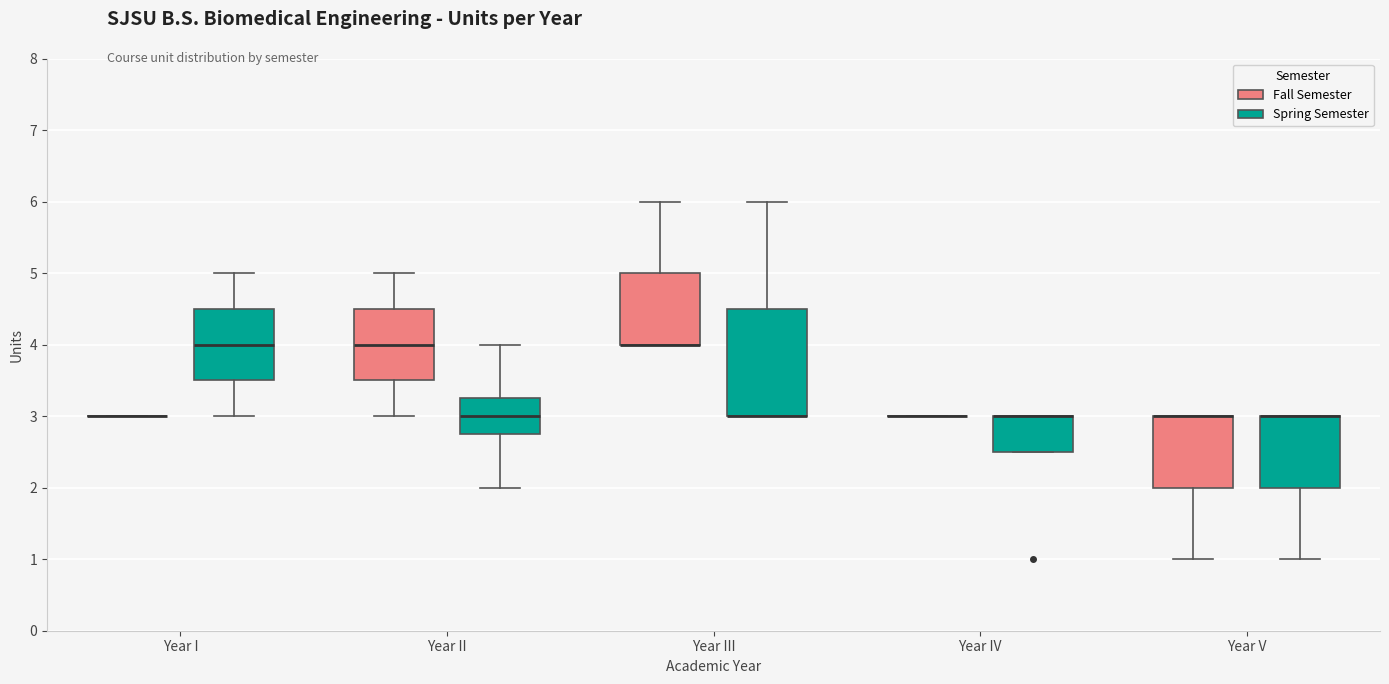

Reading left to right, transcribe this box plot: for each box, give where its median line is, the range the box spans, and where its two whiskers end, as read against the y-axis. The values are not printed on the chart, so give them approximately, as read against the axis.

Year I (Fall Semester): box collapsed to a line at 3.0, whiskers 3.0 to 3.0
Year I (Spring Semester): median 4.0, box 3.5 to 4.5, whiskers 3.0 to 5.0
Year II (Fall Semester): median 4.0, box 3.5 to 4.5, whiskers 3.0 to 5.0
Year II (Spring Semester): median 3.0, box 2.8 to 3.3, whiskers 2.0 to 4.0
Year III (Fall Semester): median 4.0 (drawn on the box's lower edge), box 4.0 to 5.0, whiskers 4.0 to 6.0
Year III (Spring Semester): median 3.0 (drawn on the box's lower edge), box 3.0 to 4.5, whiskers 3.0 to 6.0
Year IV (Fall Semester): box collapsed to a line at 3.0, whiskers 3.0 to 3.0
Year IV (Spring Semester): median 3.0 (drawn on the box's upper edge), box 2.5 to 3.0, whiskers 2.5 to 3.0
Year V (Fall Semester): median 3.0 (drawn on the box's upper edge), box 2.0 to 3.0, whiskers 1.0 to 3.0
Year V (Spring Semester): median 3.0 (drawn on the box's upper edge), box 2.0 to 3.0, whiskers 1.0 to 3.0